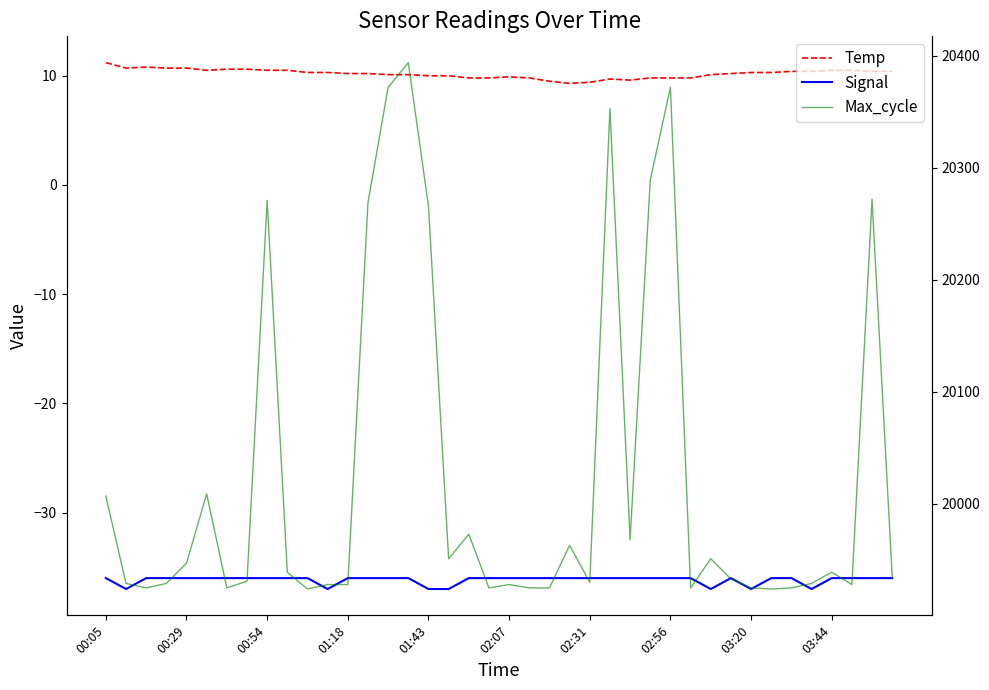

The Signal series shows -36.0 at 10. True or false?

True